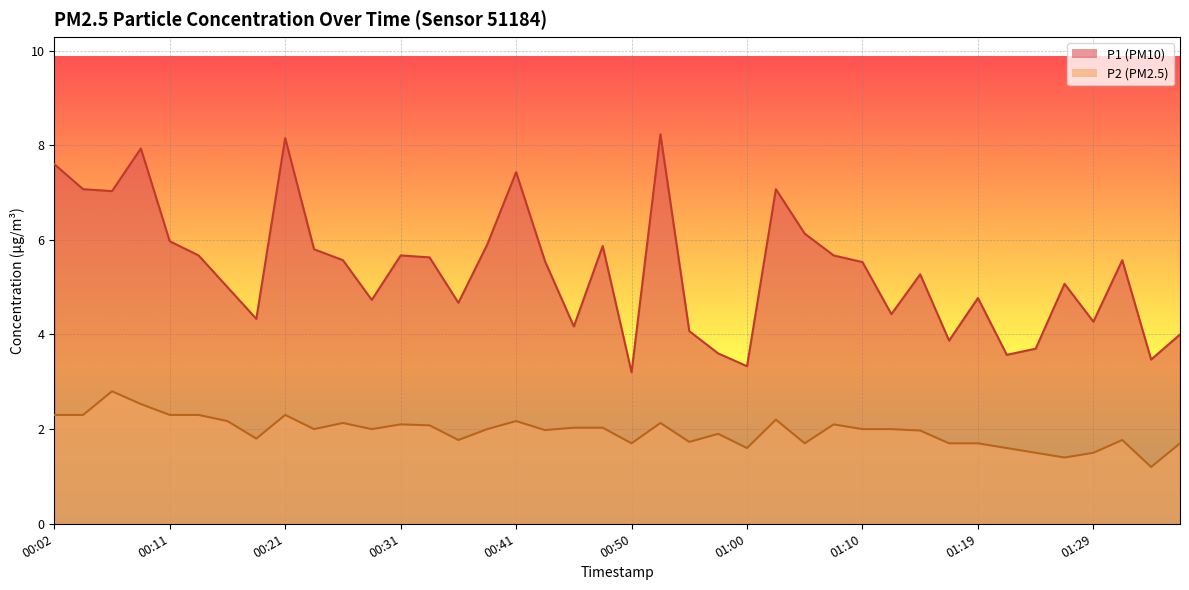

What is the spread (max minus min) of values at 00:33?

3.5